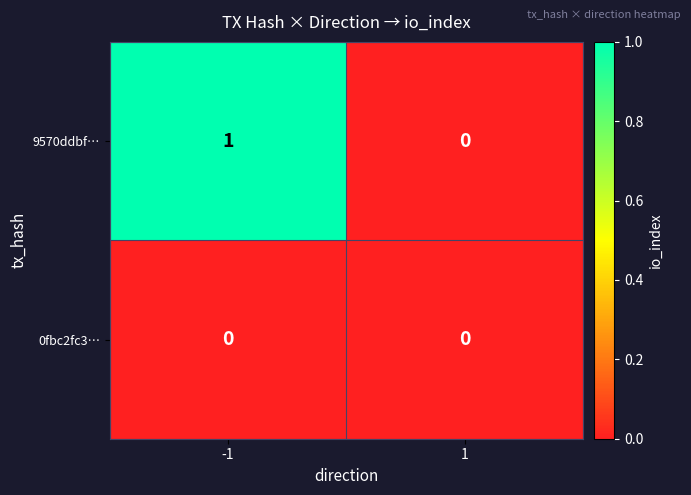

Between -1 and 1, which series saw the biggest shift?

9570ddbf…